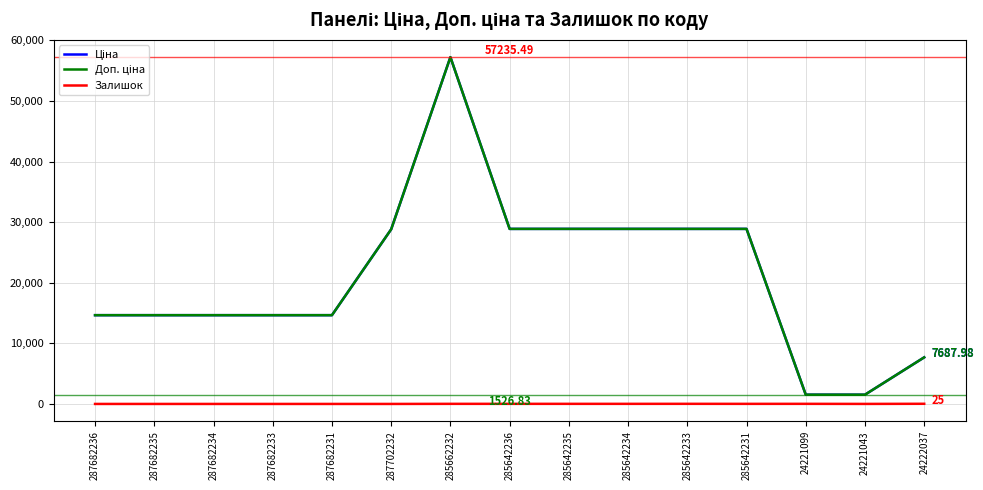

What is the total value across all series at 287682233?

29299.2